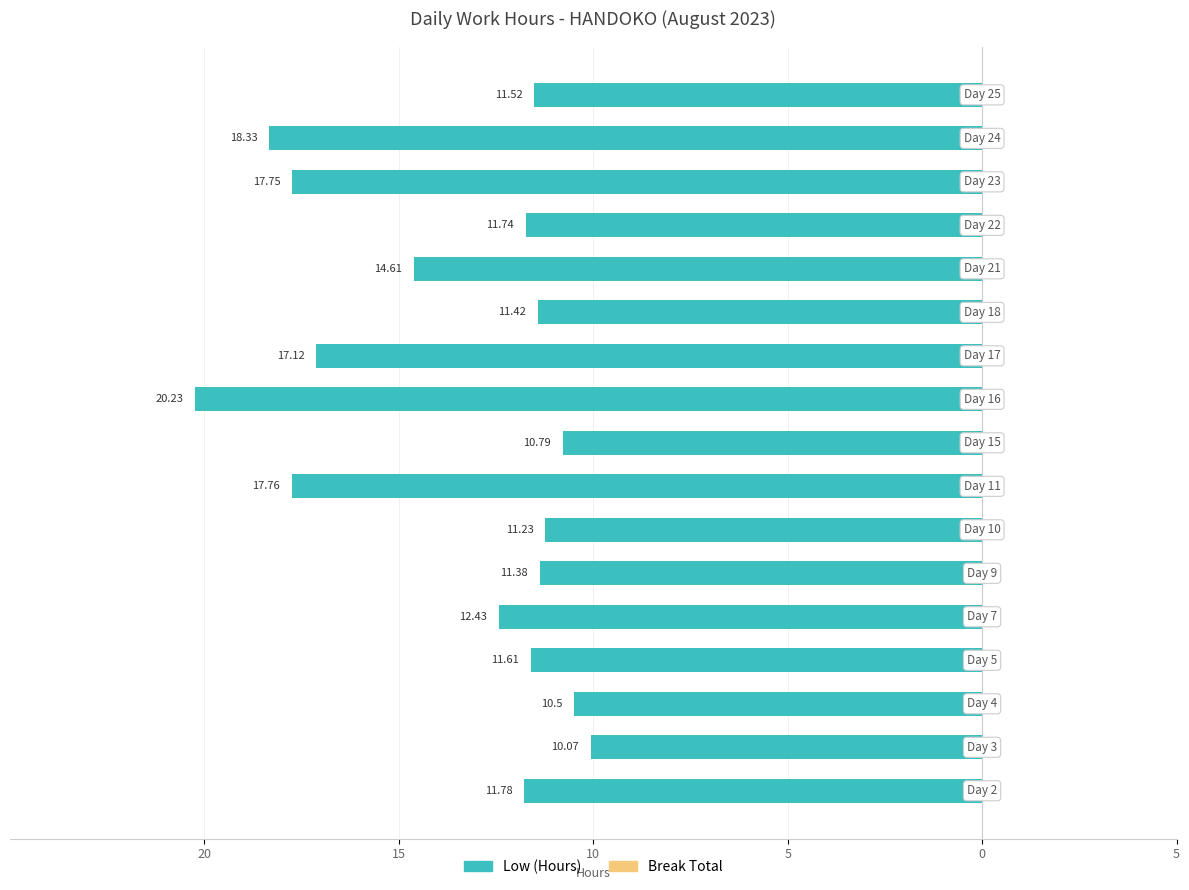

Count the number of categories in the chart.

17